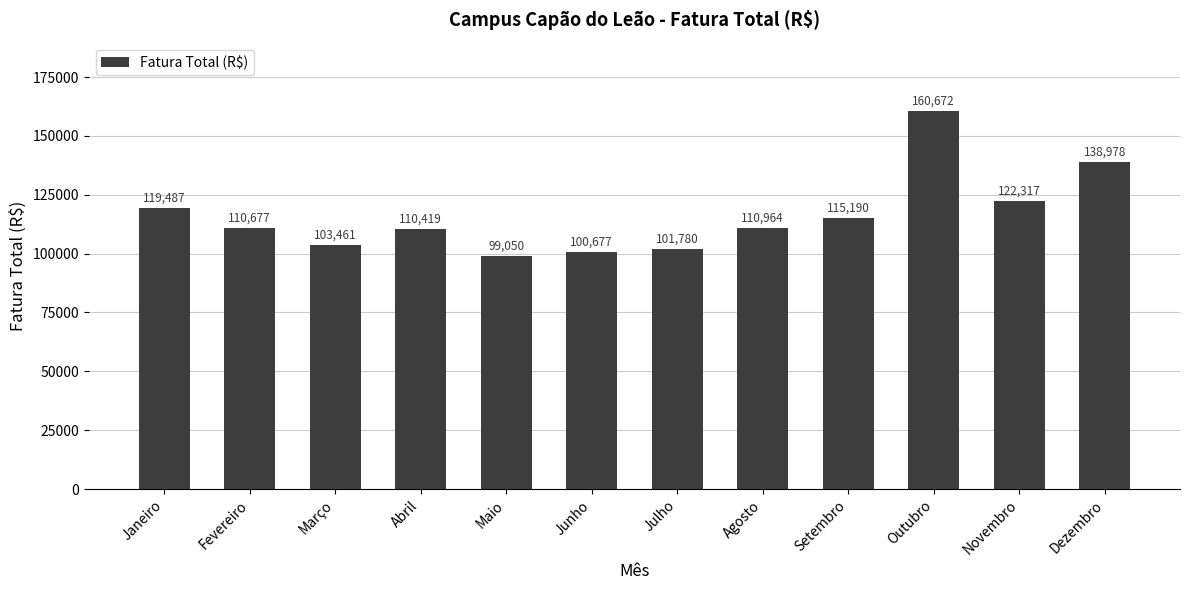

True or false: the data shows 245014.7 at Outubro.

False